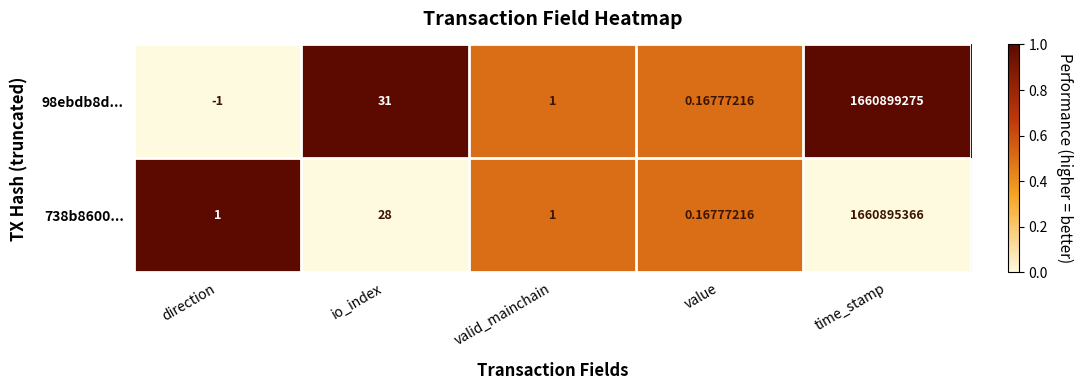

Which category has the lowest value in the 738b8600... series?

value